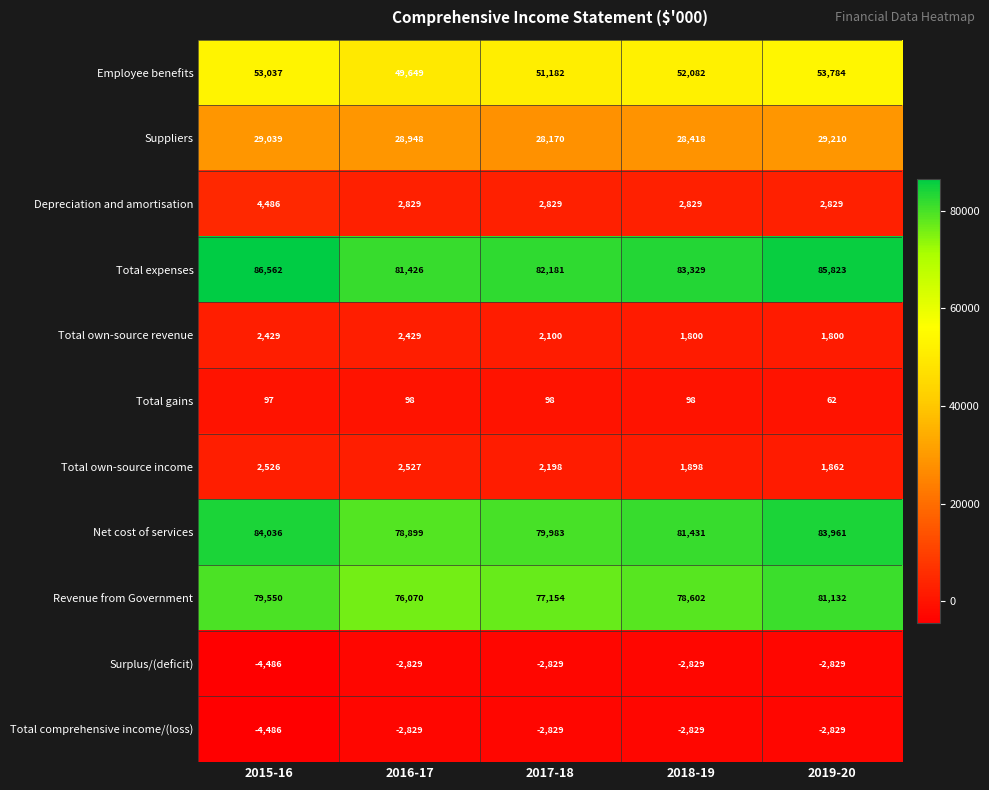

The Revenue from Government series shows 76070 at 2016-17. True or false?

True